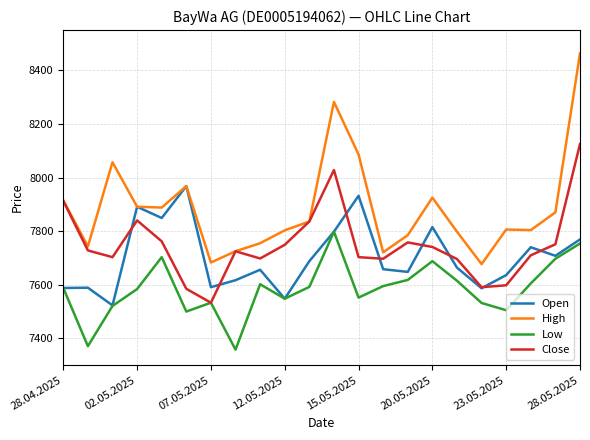

Which series has the largest range (max minus min)?

High